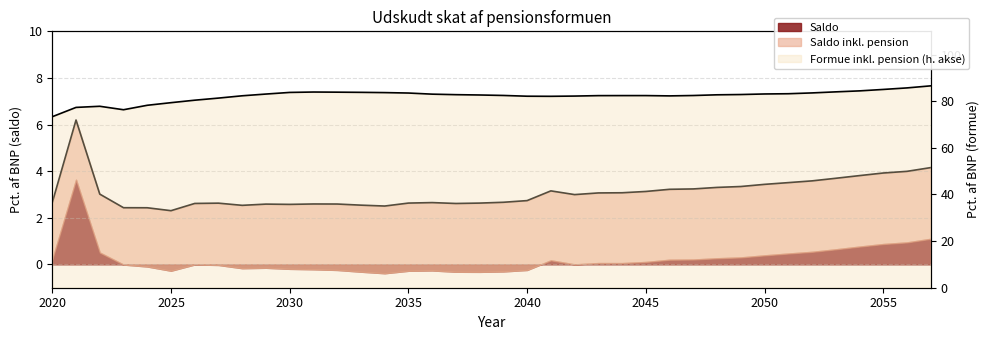

How many data points in Formue inkl. pension are less than 82?

8